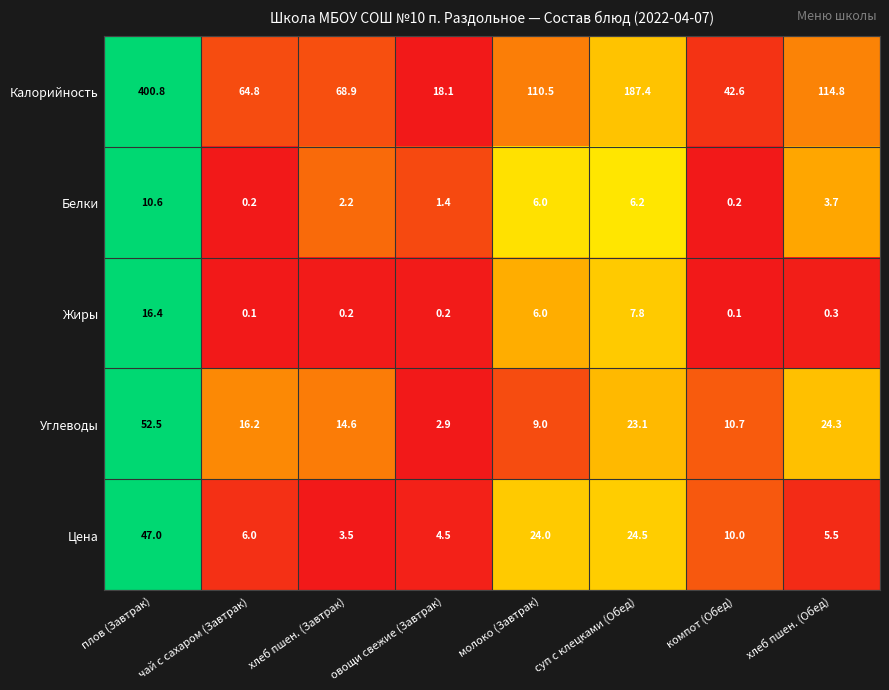

What is the maximum value for Углеводы?

52.5